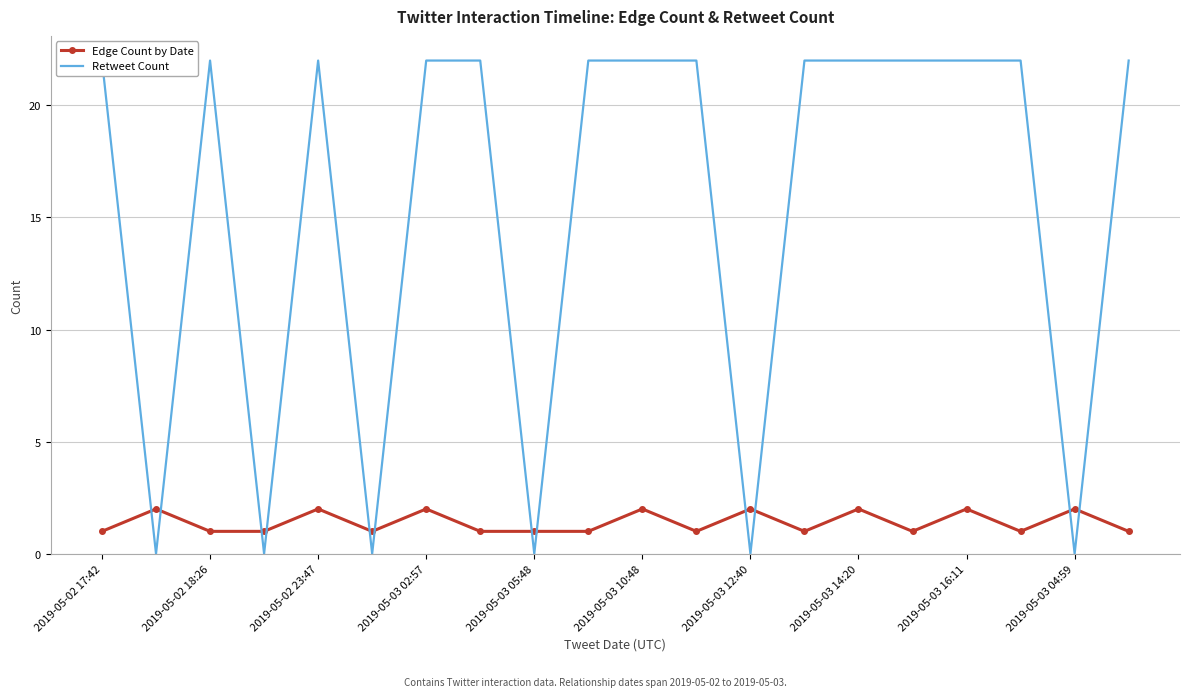

True or false: Edge Count by Date has more than 0 interior local peaks.

True